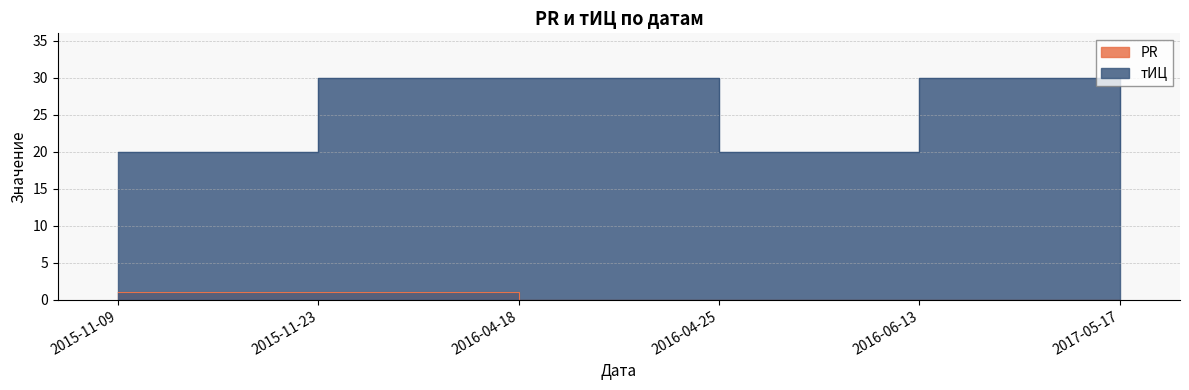

Is it true that тИЦ equals 30 at 2016-06-13?

True